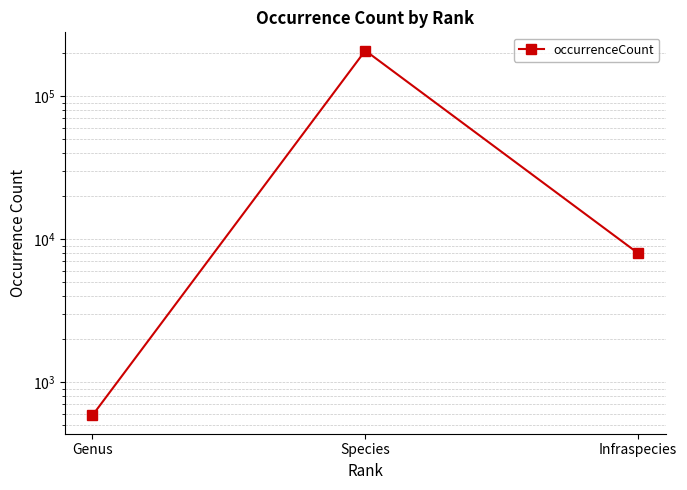

The value at Infraspecies is 3923. True or false?

False